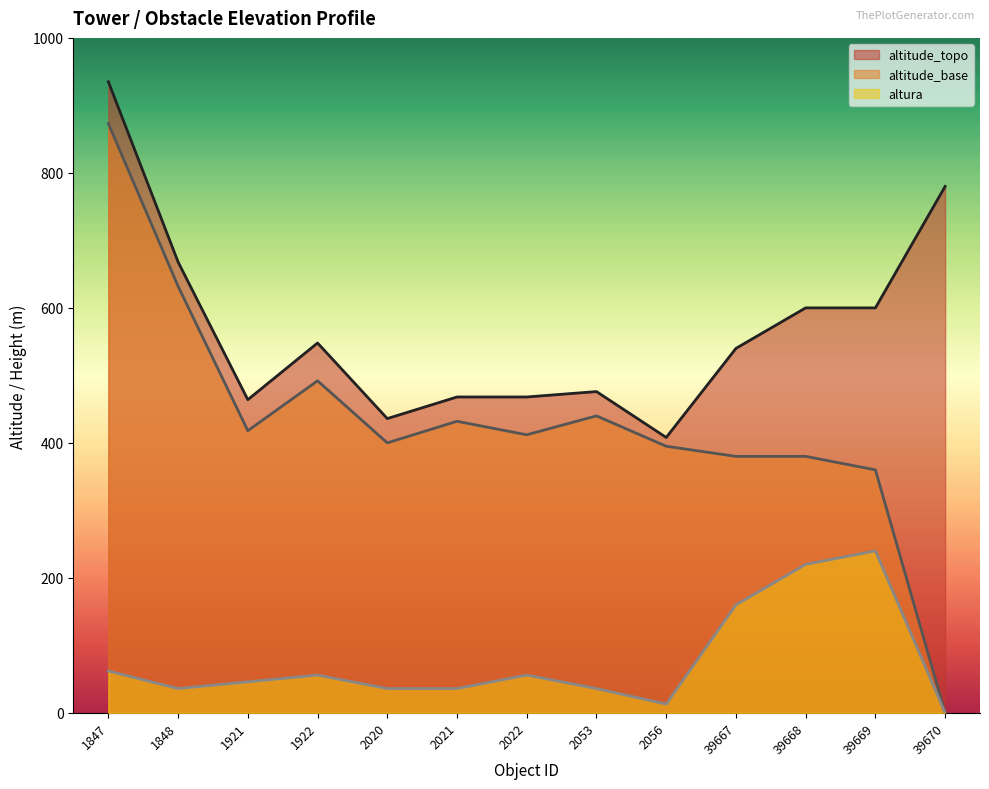

What is the value of the altitude_base point at the 8th from the left?

440